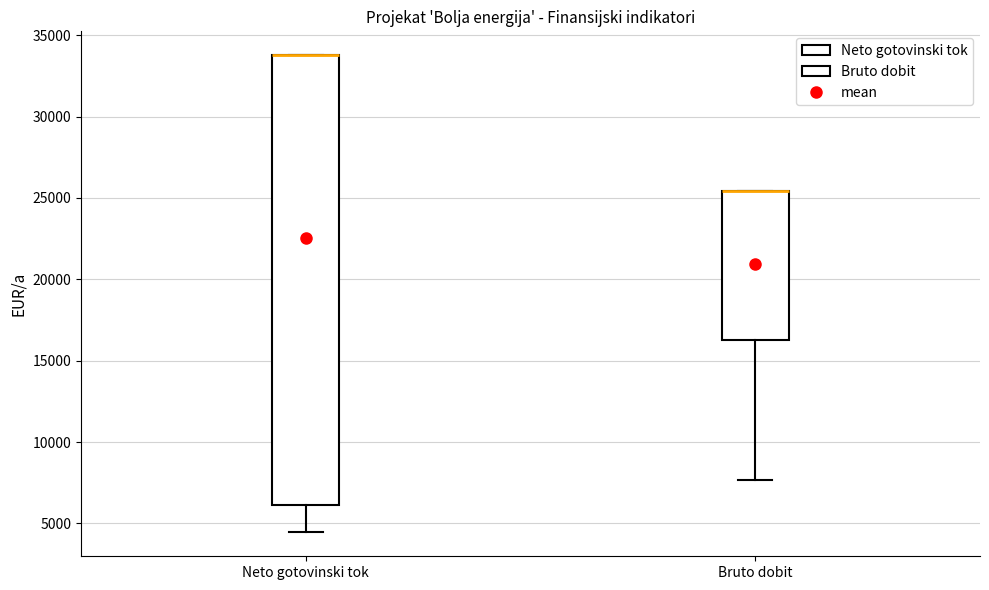

Comparing the boxes themselves (not the whiskers), which one is the tallest?

Neto gotovinski tok